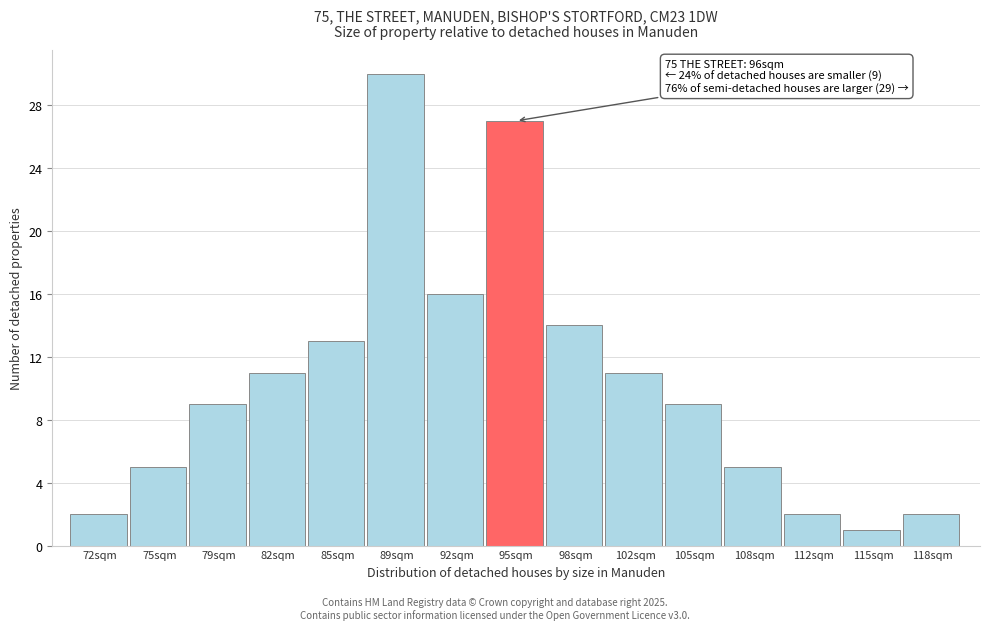

Reading left to right, what are all the values shown in this chart?

2	5	9	11	13	30	16	27	14	11	9	5	2	1	2